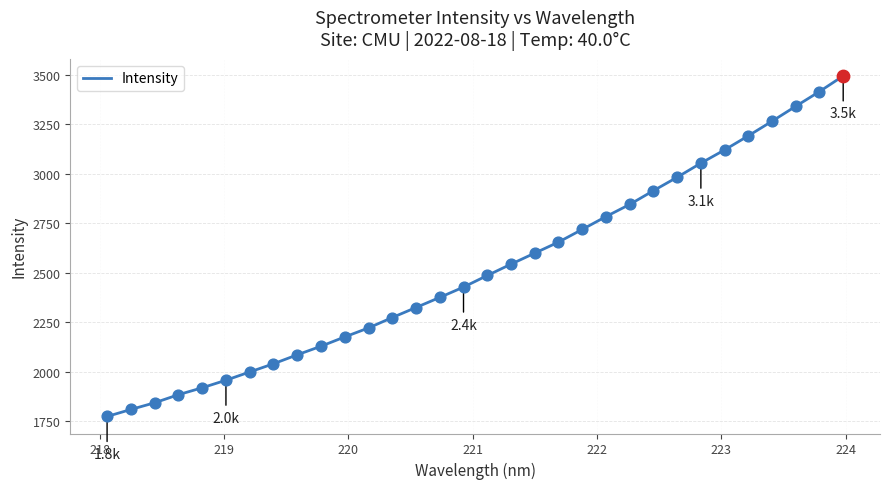

What is the greatest value displayed?

3493.8